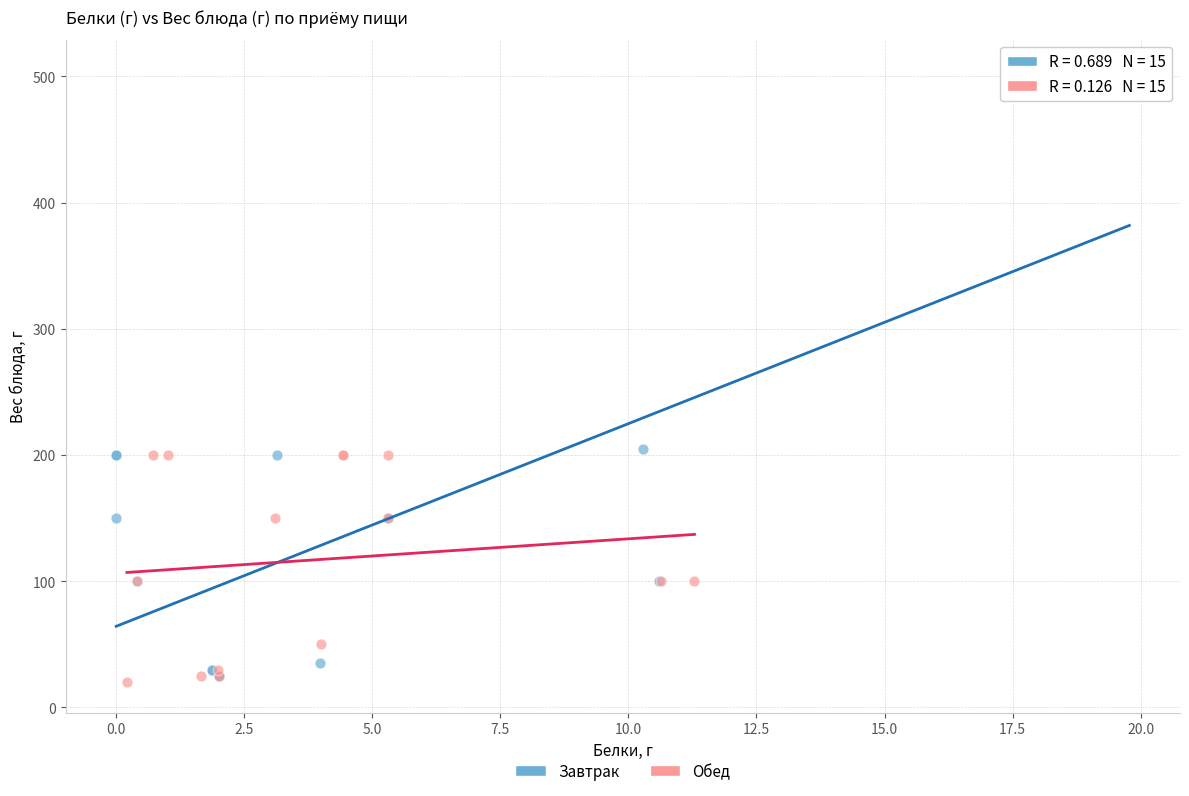

Which series has the widest spread of Y values?

Завтрак